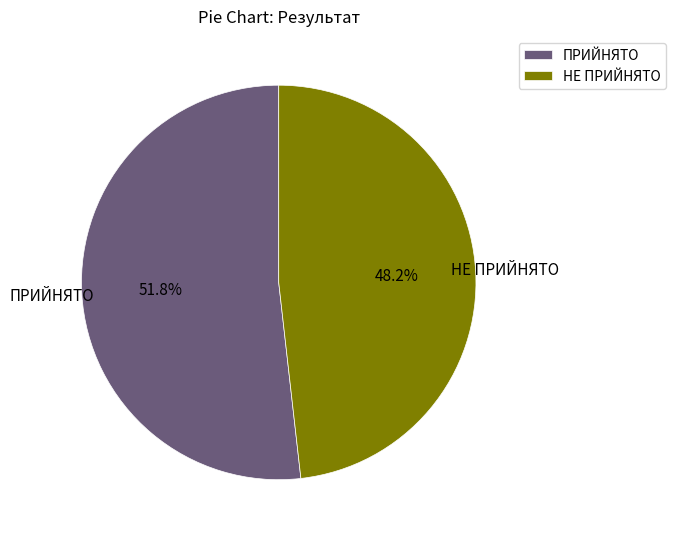

True or false: ПРИЙНЯТО accounts for 63% of the total.

False